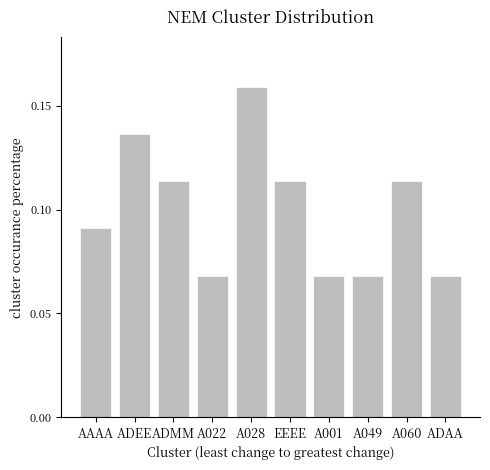

The value at A028 is 0.1. True or false?

False